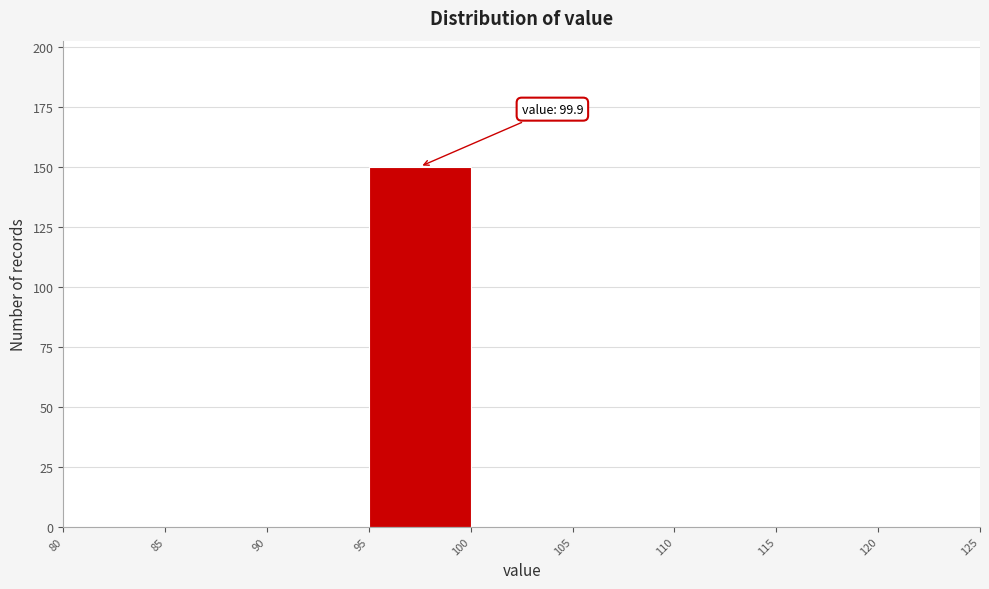

Which range on the x-axis has the tallest bar?

95 to 100